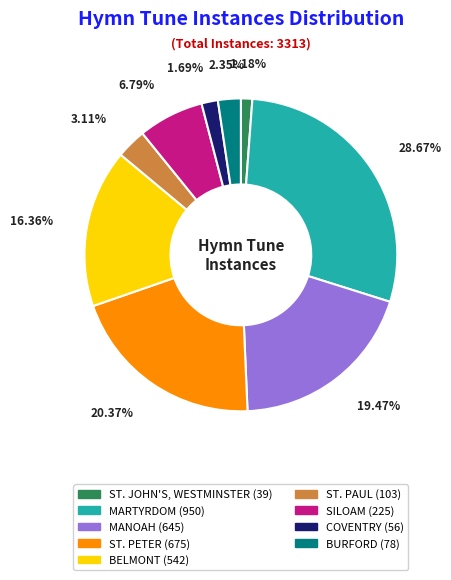

Is there a majority slice in this chart?

No